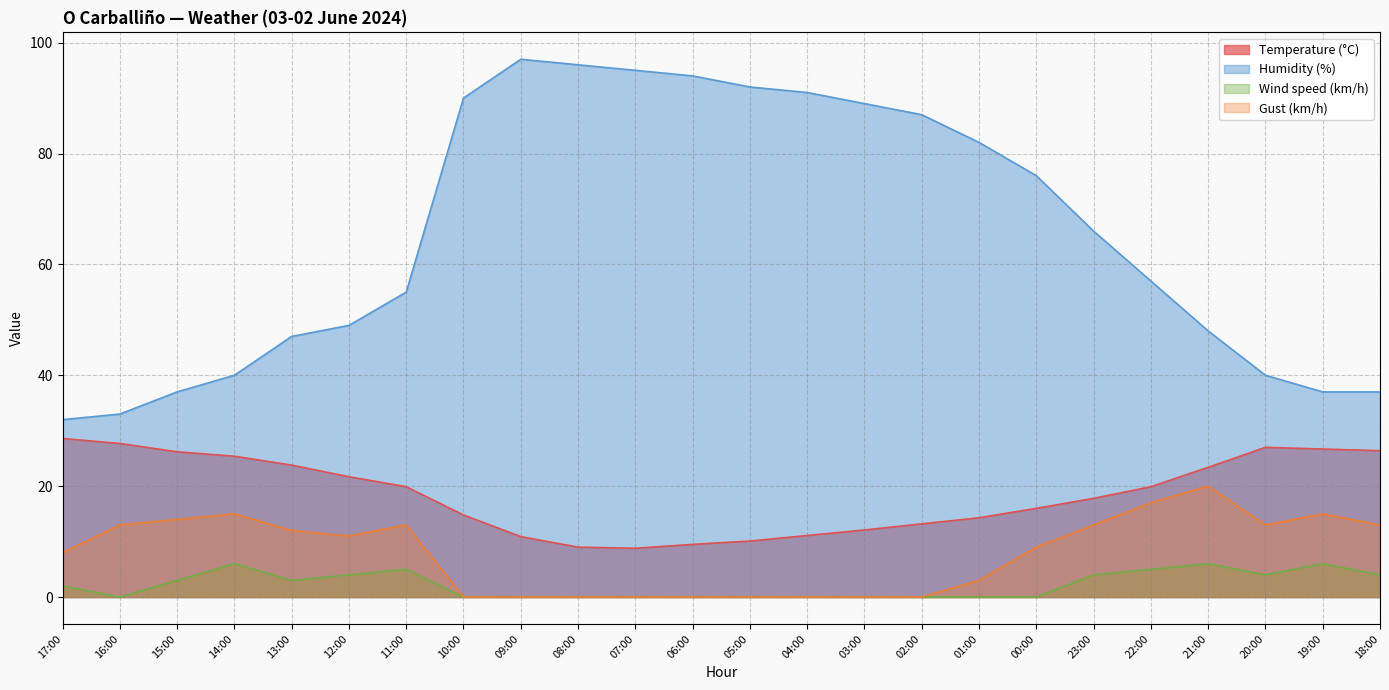

What is the label of the 9th point from the left?

09:00